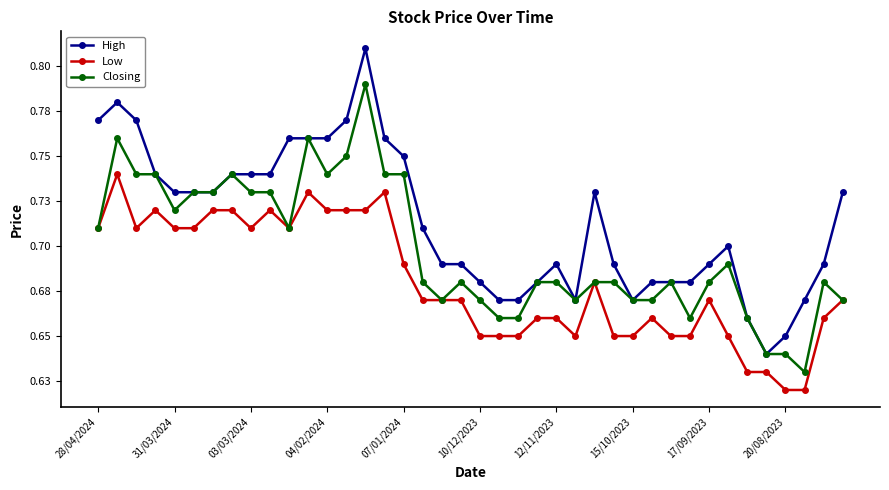

What are all the series names shown in the legend?

High, Low, Closing